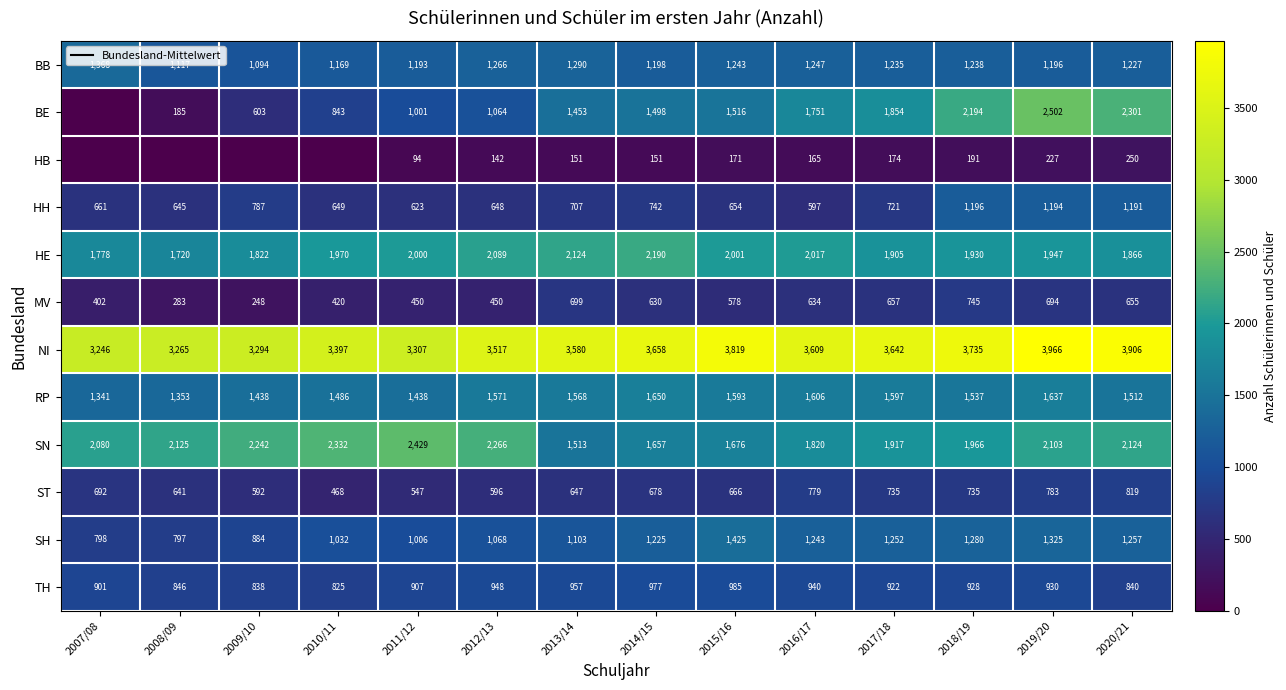

What is the total value across all series at 2011/12?

14995